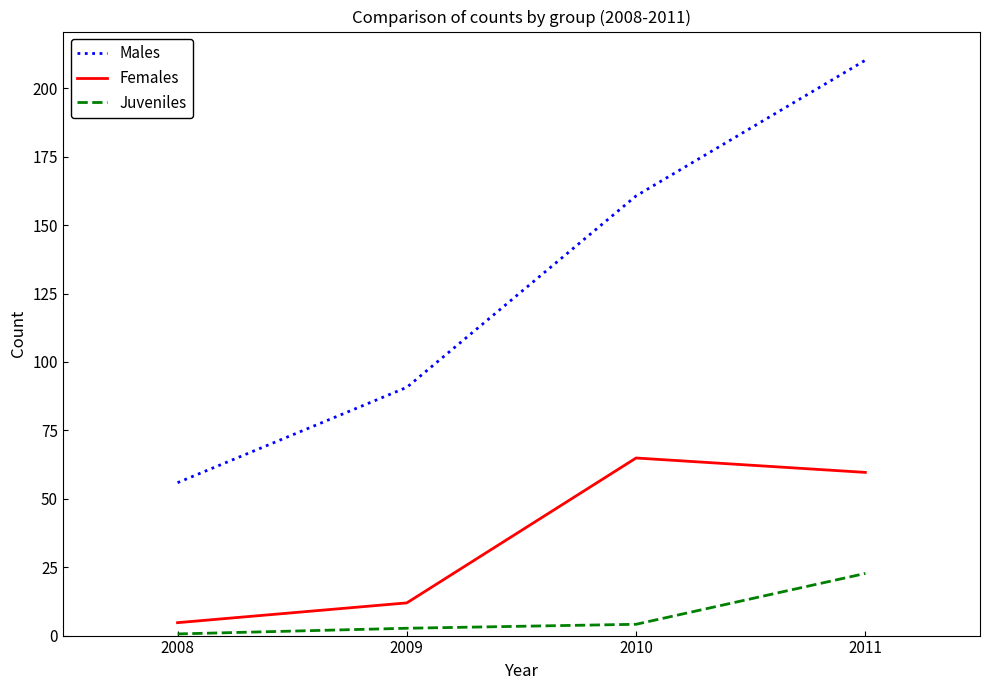

How many values in the Females series are below 59?

2